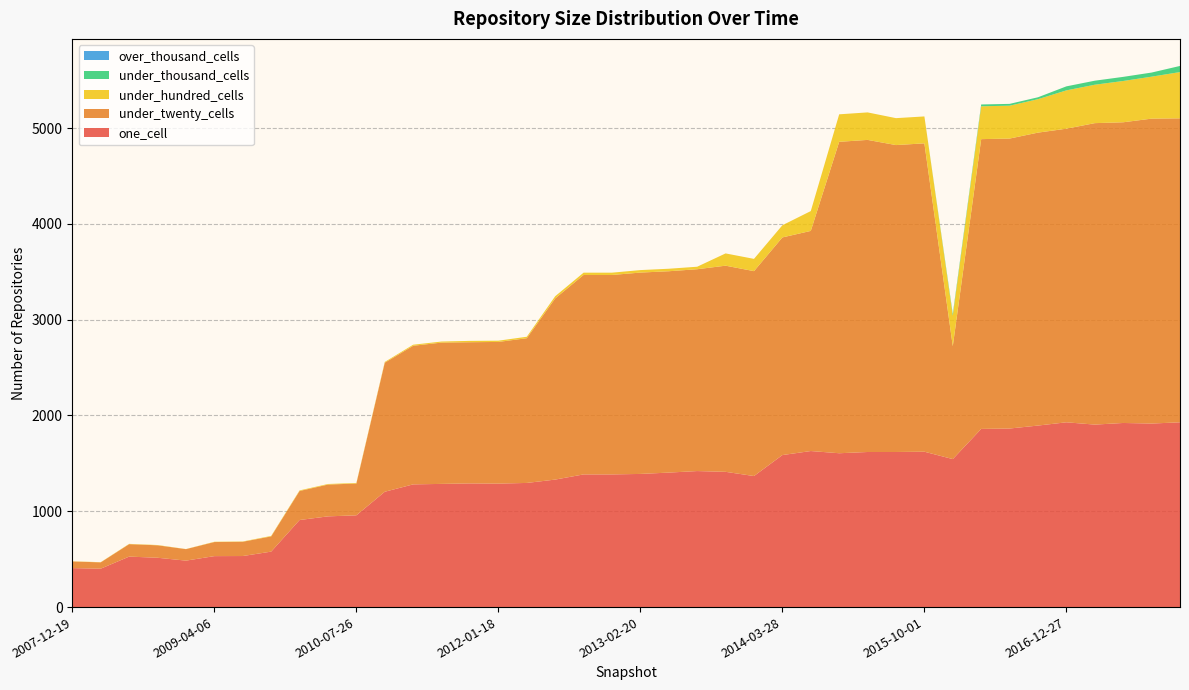

Reading left to right, extract all data points from this chart.

one_cell: 2007-12-19=407	2008-04-01=401	2008-06-27=527	2008-10-10=515	2008-12-17=485	2009-04-06=532	2009-06-17=533	2009-09-25=579	2009-12-16=909	2010-04-01=947	2010-07-26=958	2010-11-17=1204	2011-02-21=1281	2011-06-10=1286	2011-09-05=1291	2012-01-18=1289	2012-03-26=1296	2012-07-13=1331	2012-10-31=1385	2012-12-11=1385	2013-02-20=1390	2013-05-21=1404	2013-07-09=1420	2013-09-10=1412	2013-12-20=1368	2014-03-28=1587	2014-09-08=1629	2015-01-19=1606	2015-04-09=1619	2015-07-03=1619	2015-10-01=1622	2016-01-04=1545	2016-04-05=1860	2016-07-04=1864	2016-10-07=1895	2016-12-27=1929	2017-04-12=1905	2017-07-24=1922	2017-10-12=1916	2017-12-22=1929
under_twenty_cells: 2007-12-19=69	2008-04-01=66	2008-06-27=130	2008-10-10=130	2008-12-17=120	2009-04-06=147	2009-06-17=149	2009-09-25=159	2009-12-16=303	2010-04-01=332	2010-07-26=332	2010-11-17=1347	2011-02-21=1447	2011-06-10=1475	2011-09-05=1474	2012-01-18=1479	2012-03-26=1511	2012-07-13=1891	2012-10-31=2082	2012-12-11=2082	2013-02-20=2102	2013-05-21=2102	2013-07-09=2107	2013-09-10=2152	2013-12-20=2139	2014-03-28=2272	2014-09-08=2298	2015-01-19=3251	2015-04-09=3258	2015-07-03=3204	2015-10-01=3219	2016-01-04=1179	2016-04-05=3025	2016-07-04=3027	2016-10-07=3058	2016-12-27=3065	2017-04-12=3147	2017-07-24=3139	2017-10-12=3183	2017-12-22=3173
under_hundred_cells: 2007-12-19=2	2008-04-01=2	2008-06-27=3	2008-10-10=3	2008-12-17=1	2009-04-06=3	2009-06-17=3	2009-09-25=5	2009-12-16=6	2010-04-01=6	2010-07-26=6	2010-11-17=8	2011-02-21=11	2011-06-10=11	2011-09-05=14	2012-01-18=13	2012-03-26=15	2012-07-13=23	2012-10-31=24	2012-12-11=24	2013-02-20=26	2013-05-21=26	2013-07-09=26	2013-09-10=128	2013-12-20=128	2014-03-28=127	2014-09-08=207	2015-01-19=287	2015-04-09=287	2015-07-03=281	2015-10-01=281	2016-01-04=318	2016-04-05=343	2016-07-04=343	2016-10-07=349	2016-12-27=400	2017-04-12=401	2017-07-24=431	2017-10-12=438	2017-12-22=483
under_thousand_cells: 2007-12-19=0	2008-04-01=0	2008-06-27=0	2008-10-10=0	2008-12-17=0	2009-04-06=0	2009-06-17=0	2009-09-25=0	2009-12-16=0	2010-04-01=0	2010-07-26=0	2010-11-17=0	2011-02-21=0	2011-06-10=0	2011-09-05=0	2012-01-18=0	2012-03-26=0	2012-07-13=0	2012-10-31=0	2012-12-11=0	2013-02-20=0	2013-05-21=0	2013-07-09=0	2013-09-10=0	2013-12-20=0	2014-03-28=0	2014-09-08=0	2015-01-19=0	2015-04-09=0	2015-07-03=0	2015-10-01=0	2016-01-04=19	2016-04-05=19	2016-07-04=19	2016-10-07=20	2016-12-27=42	2017-04-12=42	2017-07-24=43	2017-10-12=43	2017-12-22=64
over_thousand_cells: 2007-12-19=0	2008-04-01=0	2008-06-27=0	2008-10-10=0	2008-12-17=0	2009-04-06=0	2009-06-17=0	2009-09-25=0	2009-12-16=0	2010-04-01=0	2010-07-26=0	2010-11-17=0	2011-02-21=0	2011-06-10=0	2011-09-05=0	2012-01-18=0	2012-03-26=0	2012-07-13=0	2012-10-31=0	2012-12-11=0	2013-02-20=0	2013-05-21=0	2013-07-09=0	2013-09-10=0	2013-12-20=0	2014-03-28=0	2014-09-08=0	2015-01-19=0	2015-04-09=0	2015-07-03=0	2015-10-01=0	2016-01-04=0	2016-04-05=0	2016-07-04=0	2016-10-07=0	2016-12-27=0	2017-04-12=0	2017-07-24=0	2017-10-12=0	2017-12-22=0